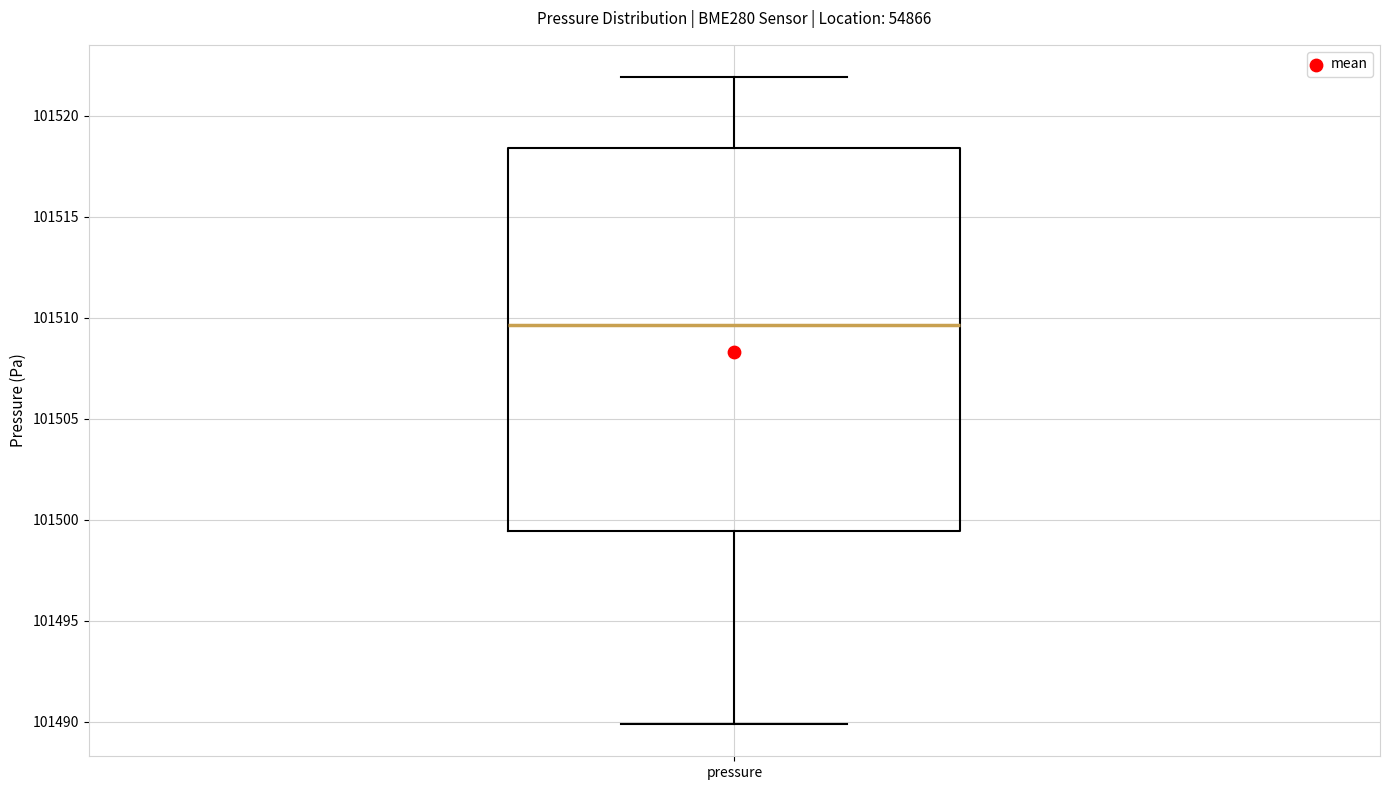

Where is the lower edge of the box for pressure on the y-axis? The values are not printed on the chart, so give them approximately, as read against the axis.

101499.5